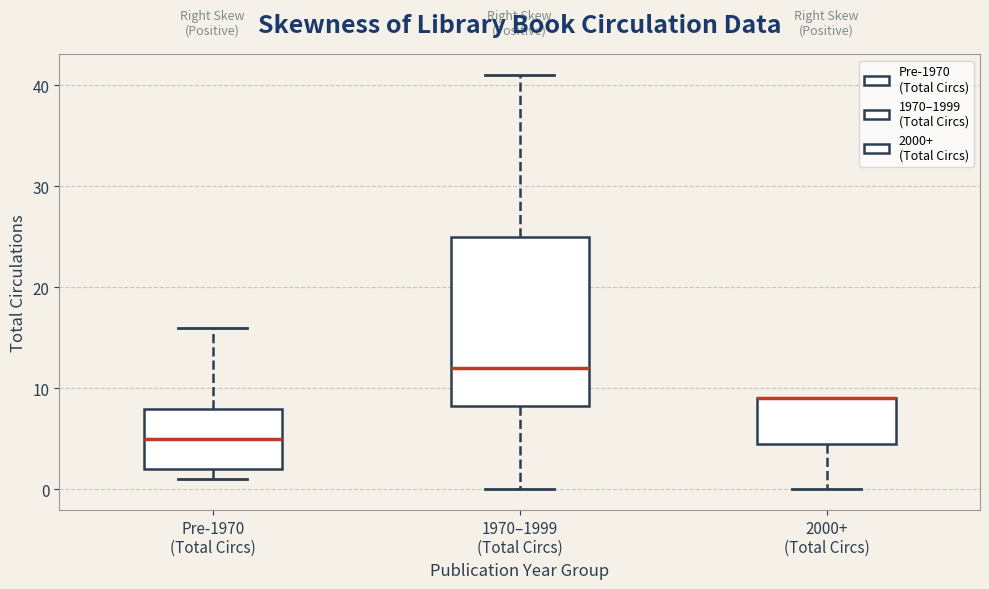

Comparing the boxes themselves (not the whiskers), which one is the tallest?

1970–1999 (Total Circs)